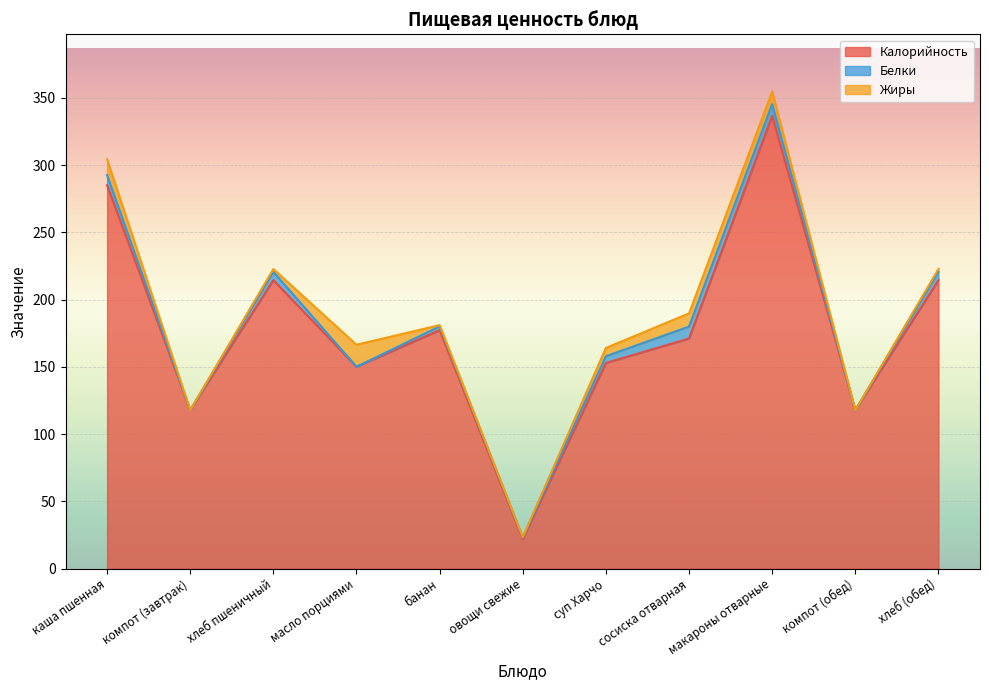

What is the value of the Калорийность point at the 10th from the left?

117.8